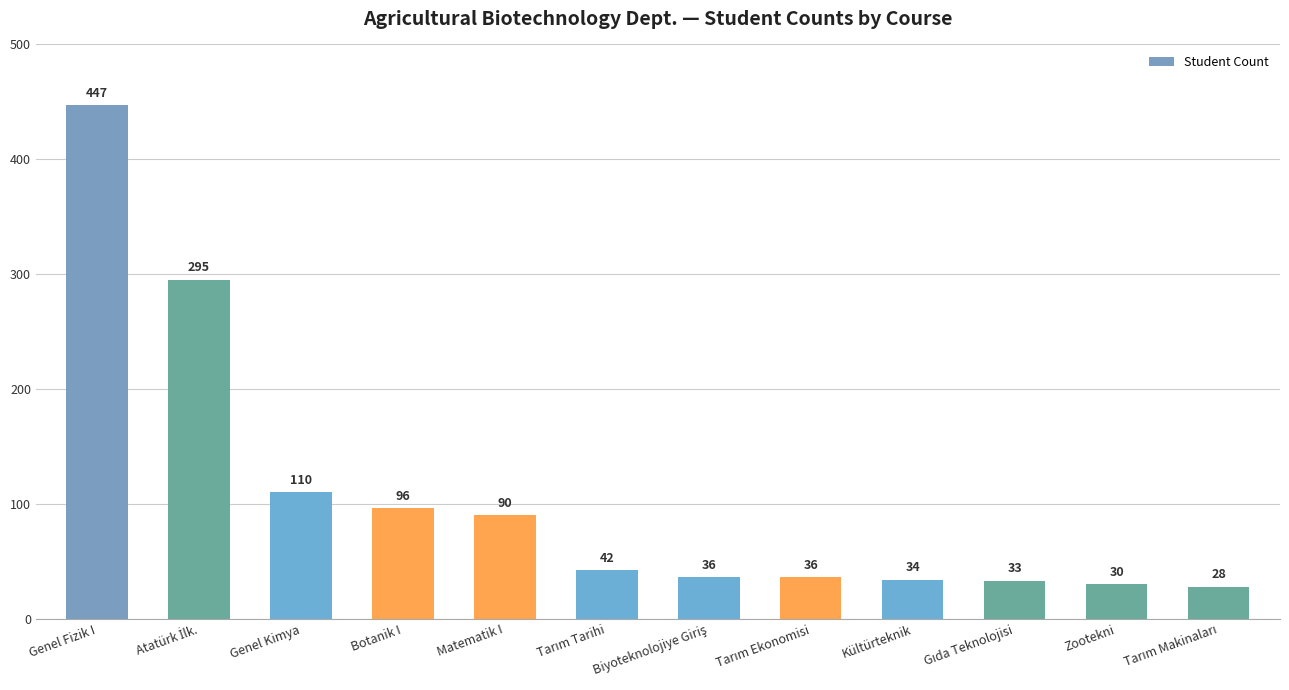

Reading right to left, what are all the values shown in this chart?

28	30	33	34	36	36	42	90	96	110	295	447